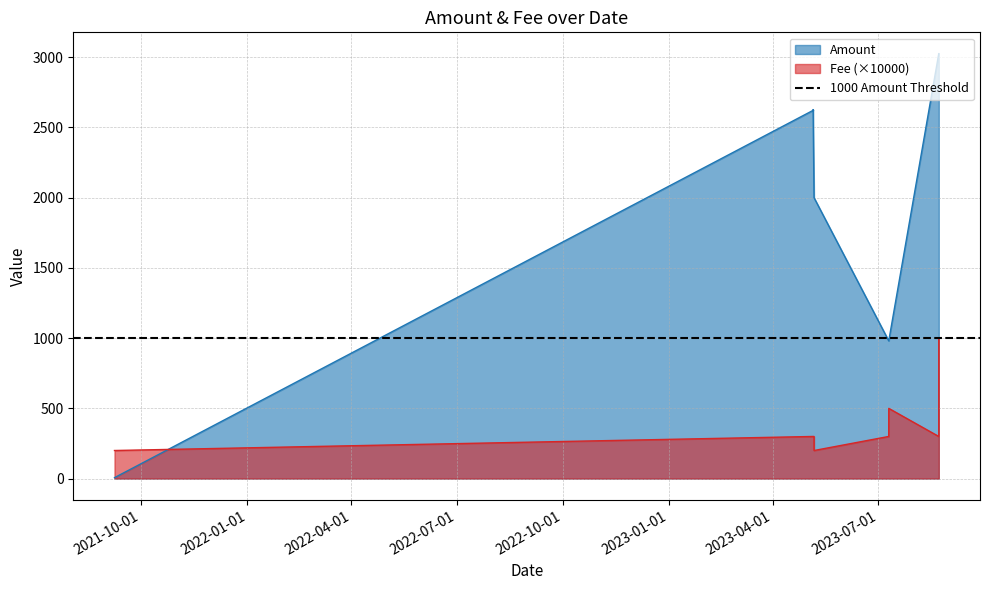

What is the value of the Amount point at the 7th from the left?

980.8